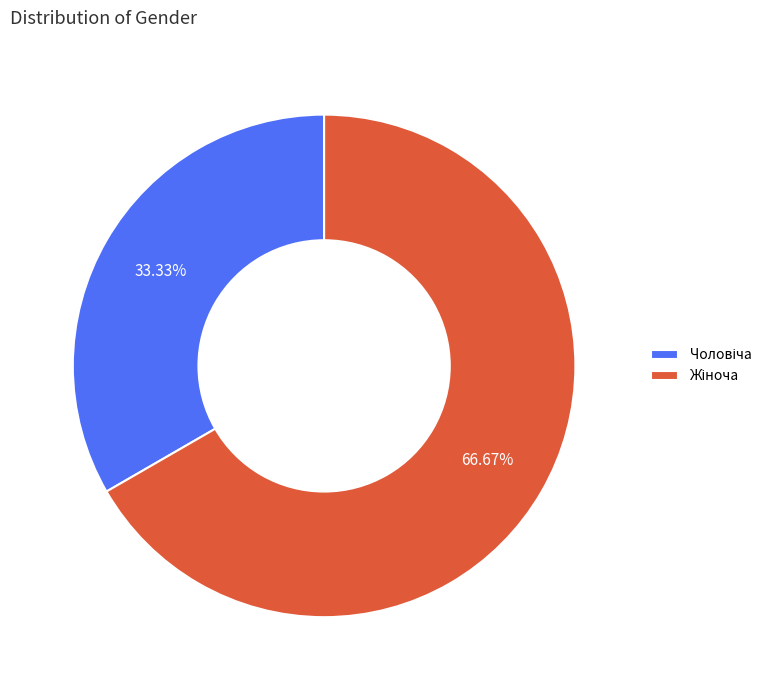

Is there a majority slice in this chart?

Yes